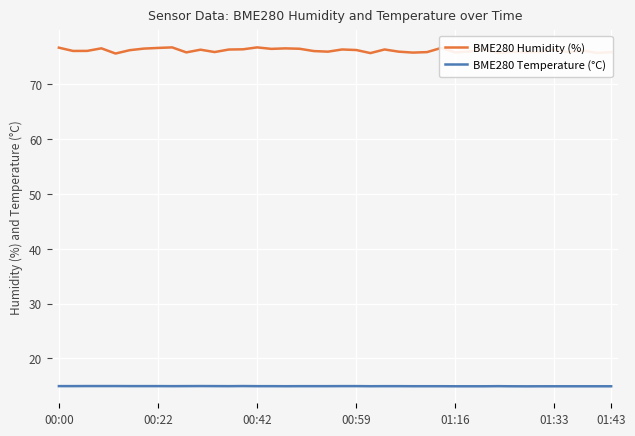

Which series has the largest total across all categories?

BME280 Humidity (%)